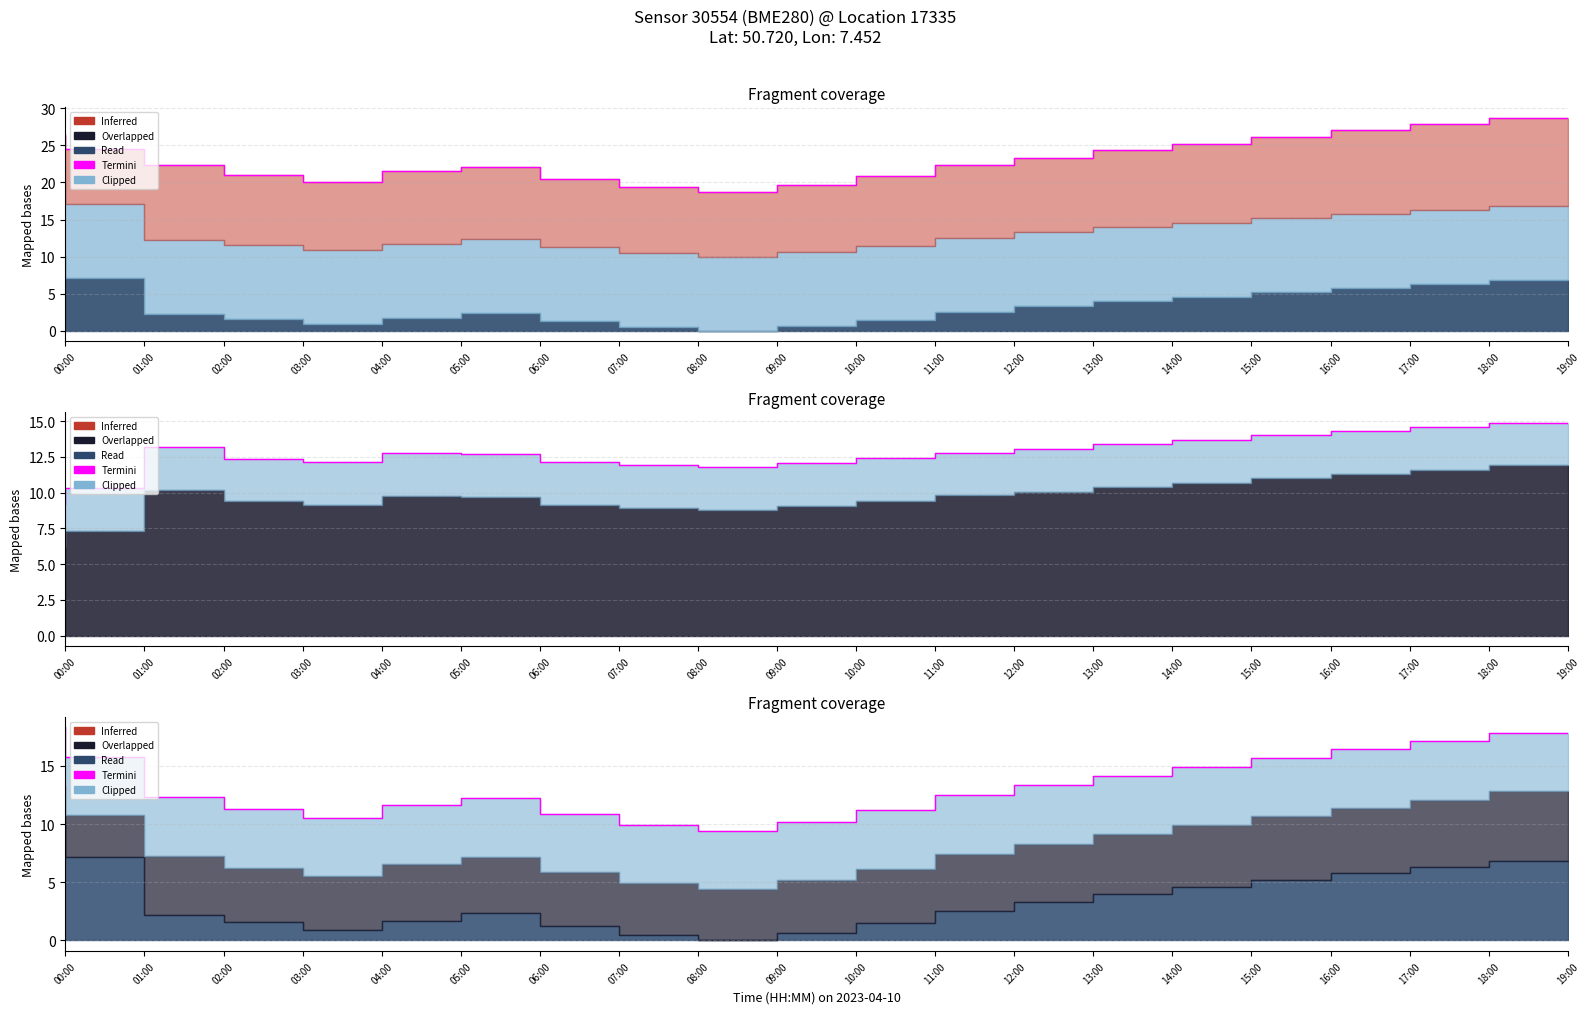

What is the difference between the maximum and second lowest values?

8.4